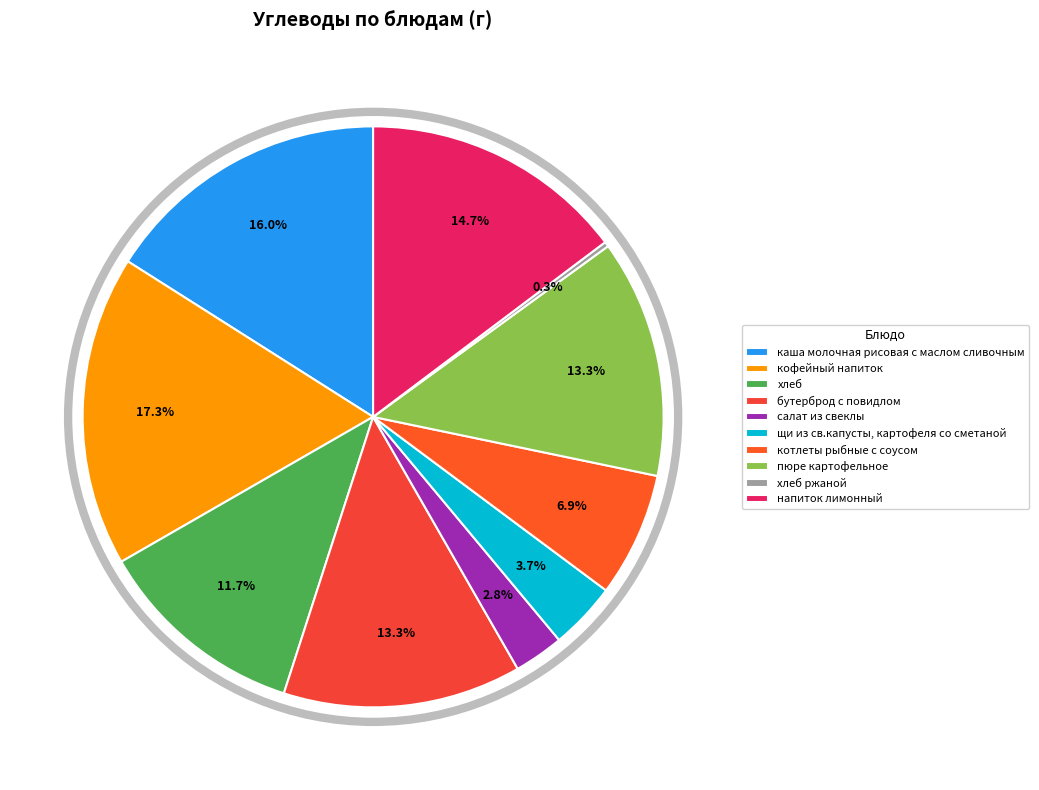

The кофейный напиток slice represents 17% of the pie. True or false?

True